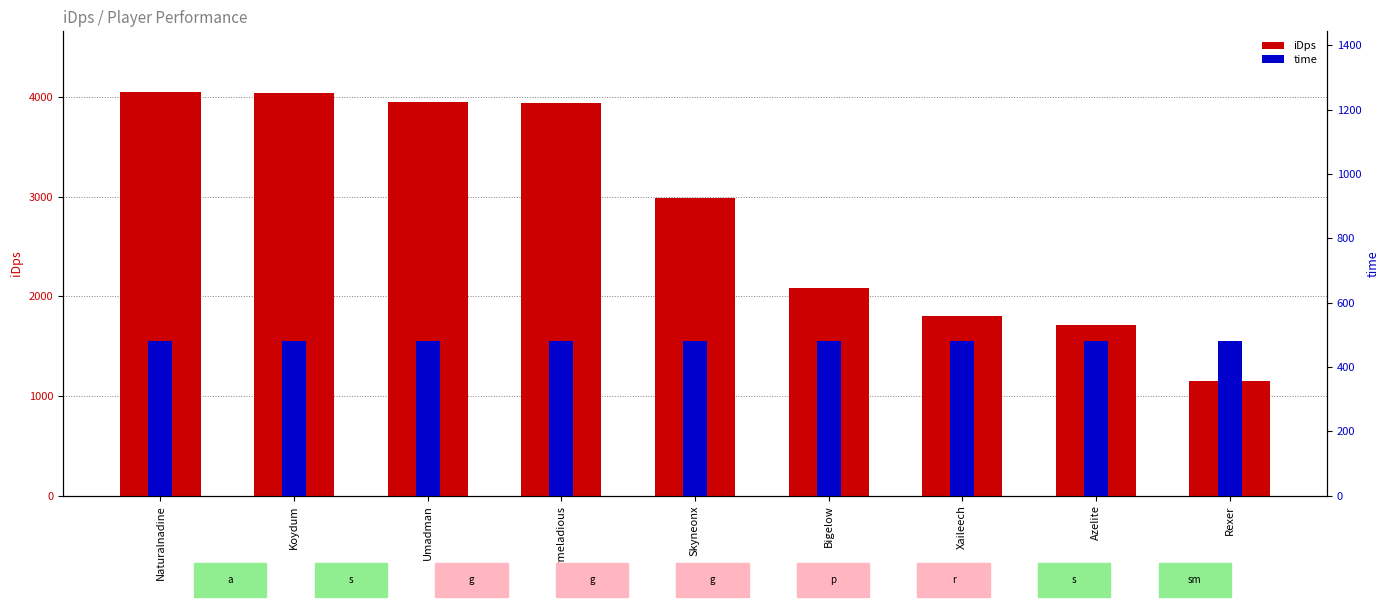

Between Xaileech and Rexer, which series saw the biggest shift?

iDps